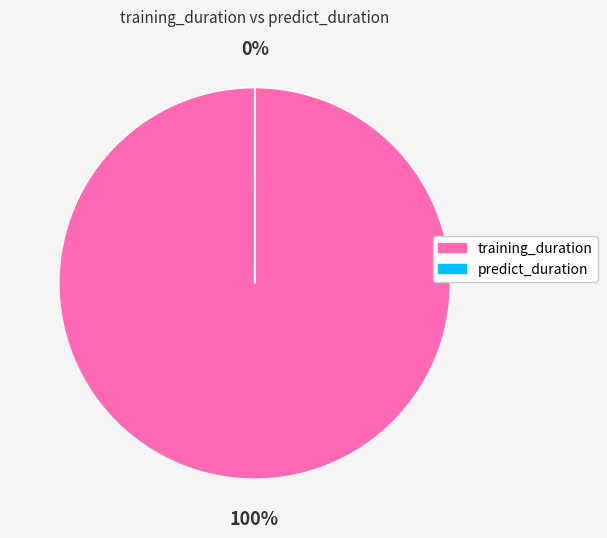

Does any single category account for the majority?

Yes